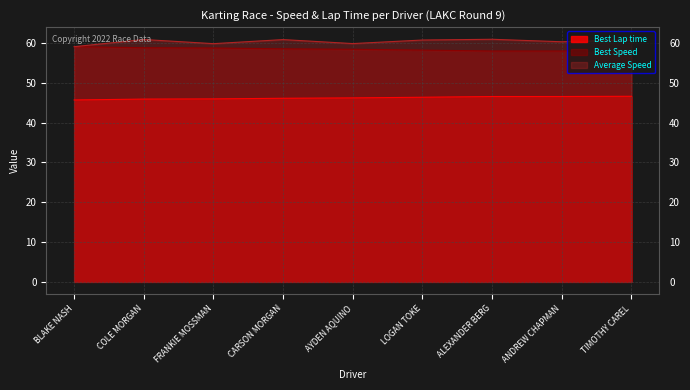

What is the difference between the Average Speed values at LOGAN TOKE and FRANKIE MOSSMAN?

0.9